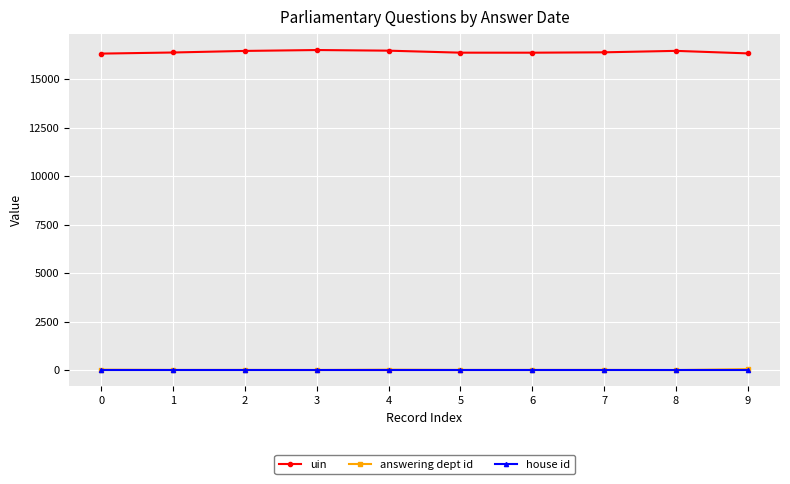

True or false: uin and house id cross at least once.

False